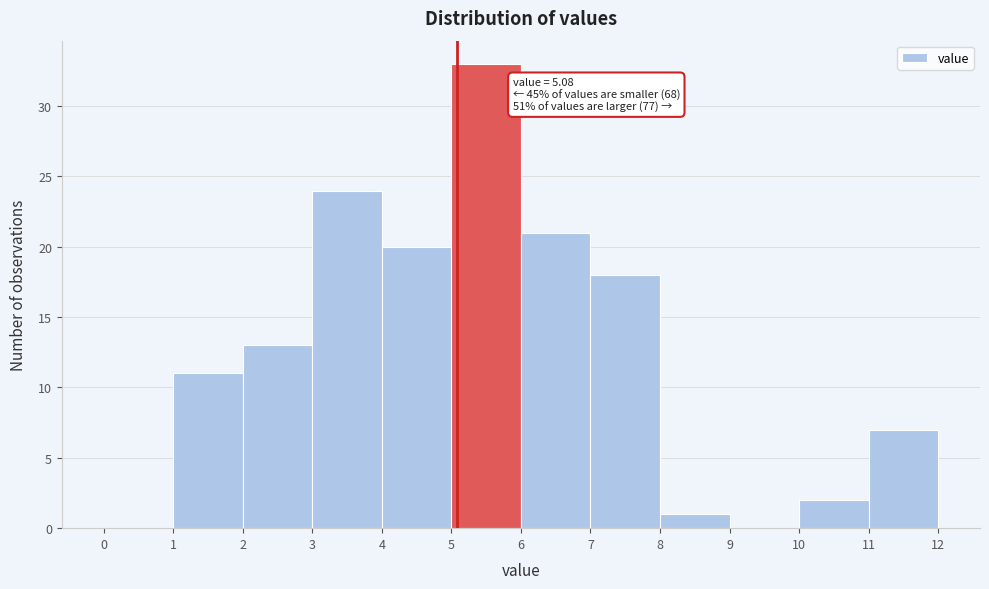

Over which range of the x-axis is the bar tallest?

5 to 6